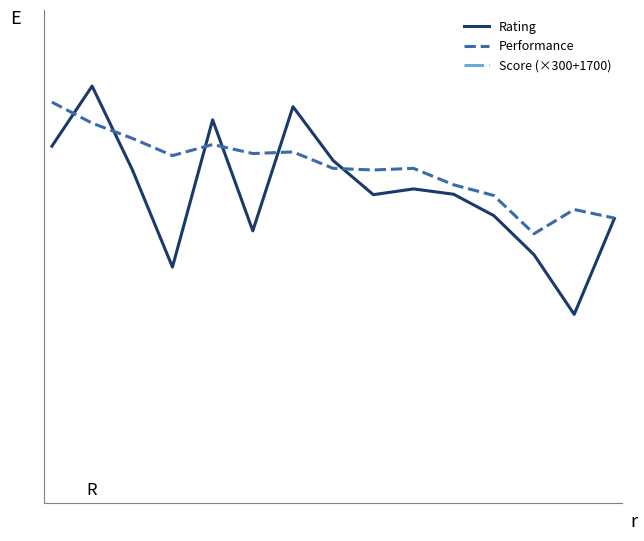

At which label is Performance closest to 2315?

7